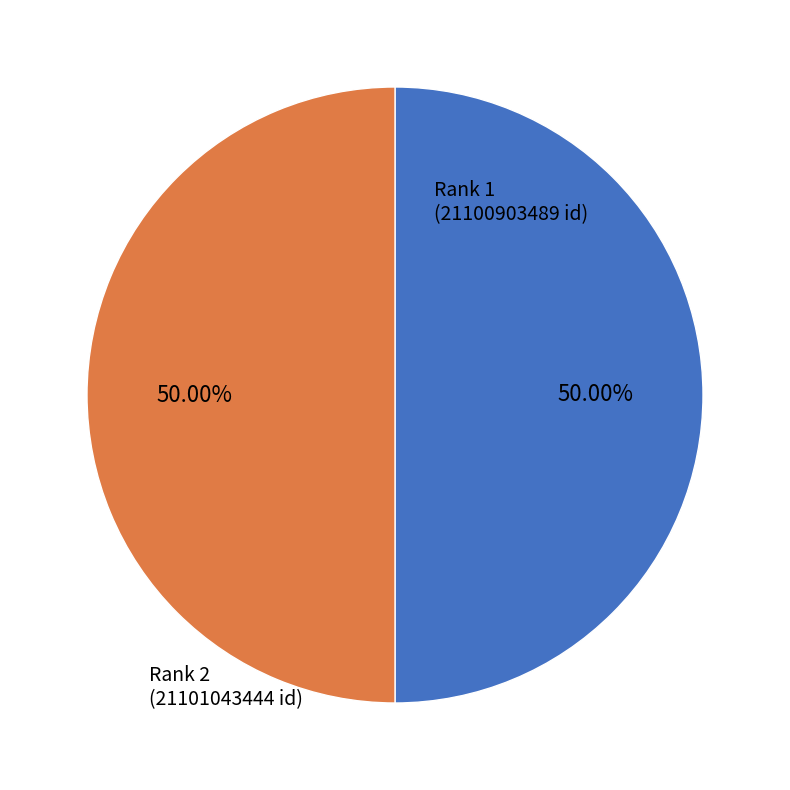

What is the change in value from Rank 1 to Rank 2?

+139955